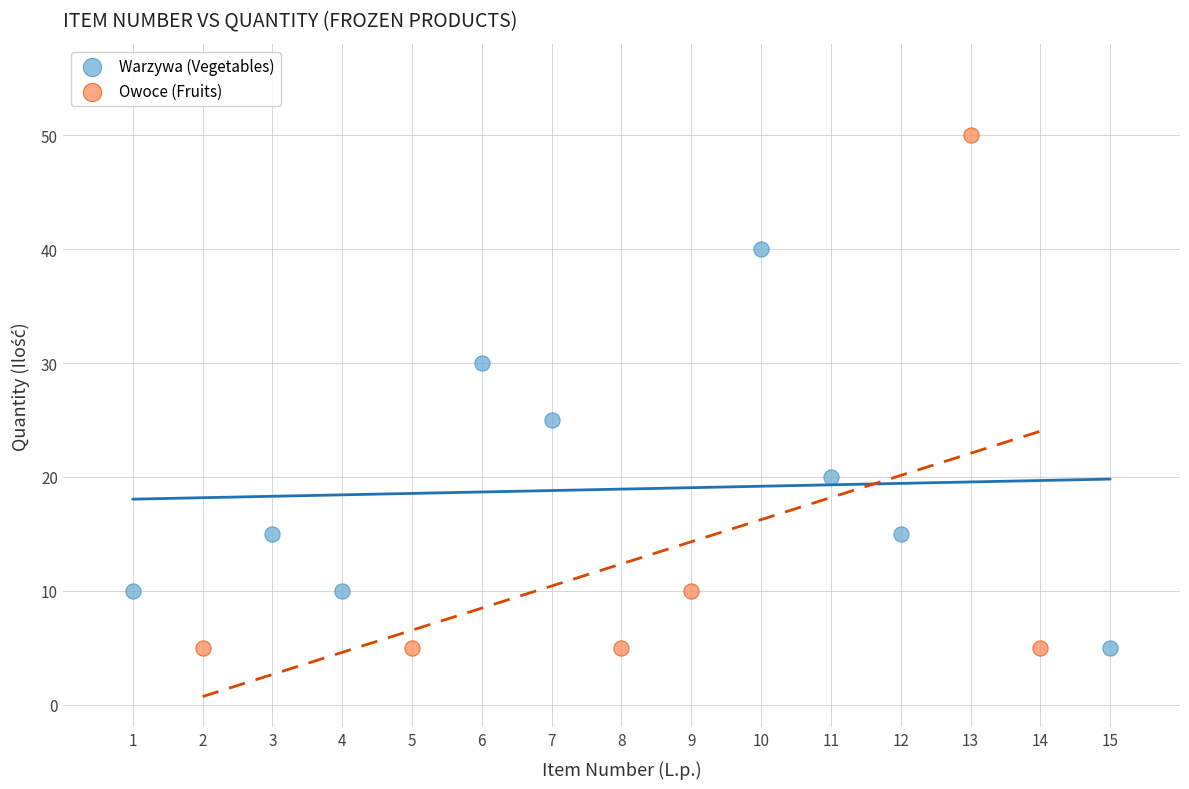

Which series has the largest Y range (max minus min)?

Owoce (Fruits)